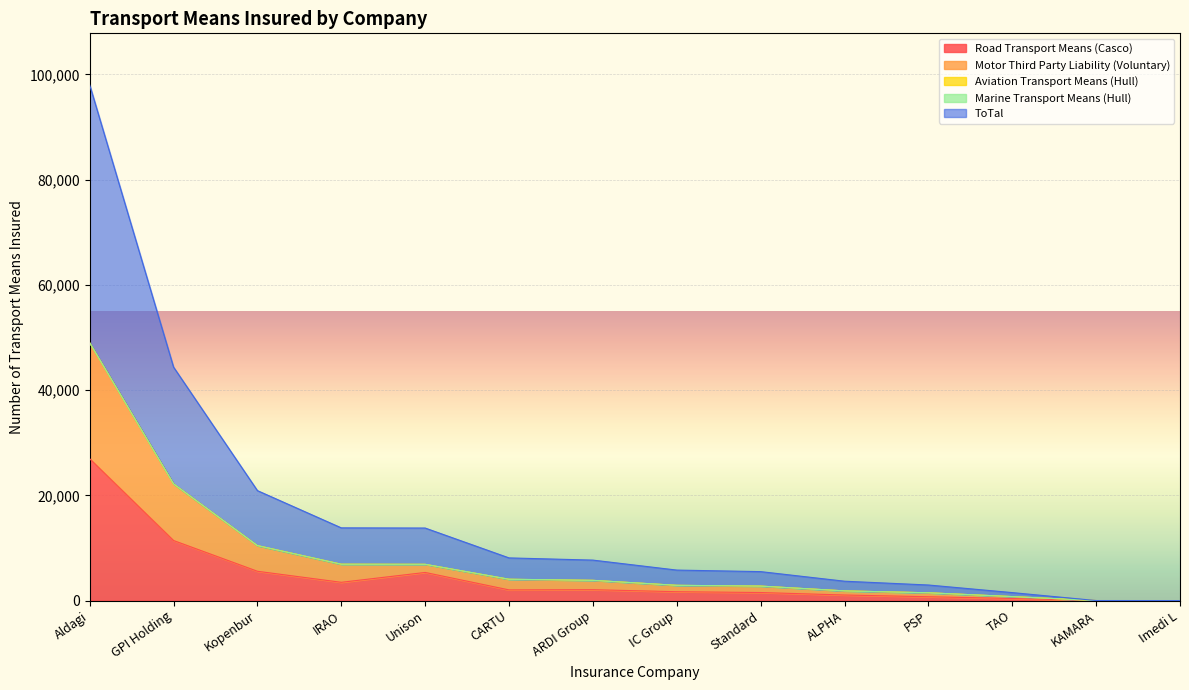

How many data points in Road Transport Means (Casco) are above 2028?

6